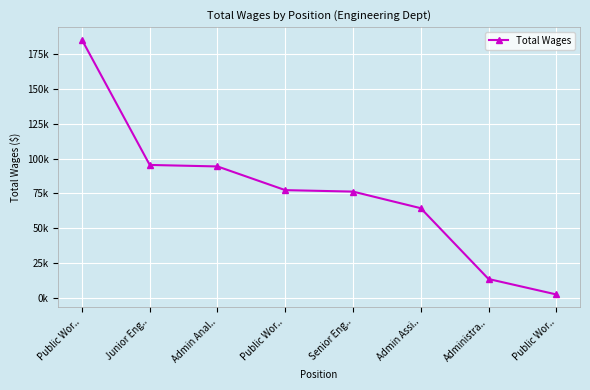

True or false: the data shows 2420 at Public Wor...

True